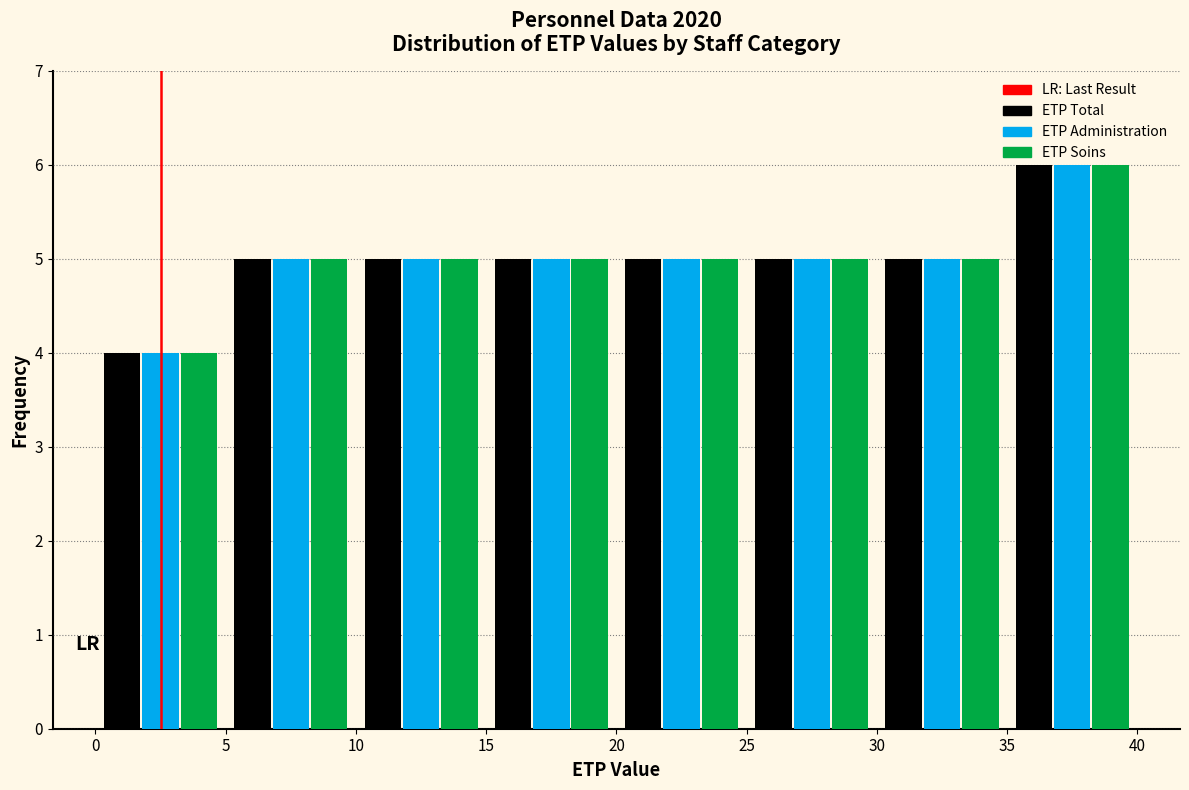

Reading left to right, transcribe this chart: for each range on the x-axis, give the height of each series' bar. The values are not printed on the chart, so give them approximately, as read against the axis.

0 to 5: ETP Total=4	ETP Administration=4	ETP Soins=4
5 to 10: ETP Total=5	ETP Administration=5	ETP Soins=5
10 to 15: ETP Total=5	ETP Administration=5	ETP Soins=5
15 to 20: ETP Total=5	ETP Administration=5	ETP Soins=5
20 to 25: ETP Total=5	ETP Administration=5	ETP Soins=5
25 to 30: ETP Total=5	ETP Administration=5	ETP Soins=5
30 to 35: ETP Total=5	ETP Administration=5	ETP Soins=5
35 to 40: ETP Total=6	ETP Administration=6	ETP Soins=6